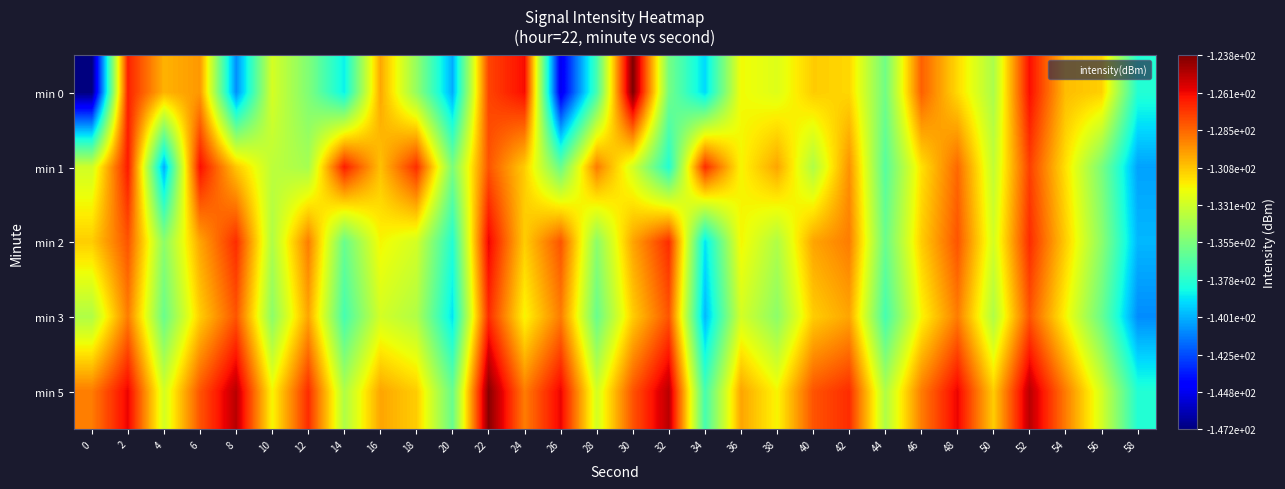

Reading left to right, list all the values displayed in this chart.

min 0: 0=-147.2	2=-126.7	4=-130.3	6=-129.7	8=-140.9	10=-132.9	12=-135.3	14=-138.7	16=-130.1	18=-134.8	20=-140.3	22=-127.6	24=-126.2	26=-144.9	28=-137.0	30=-123.8	32=-135.7	34=-139.2	36=-132.1	38=-132.7	40=-131.0	42=-131.2	44=-135.8	46=-128.3	48=-131.3	50=-134.1	52=-126.3	54=-130.6	56=-131.1	58=-138.0
min 1: 0=-133.1	2=-126.5	4=-140.3	6=-126.3	8=-130.8	10=-133.6	12=-134.3	14=-126.6	16=-130.7	18=-127.0	20=-135.5	22=-128.0	24=-131.0	26=-136.0	28=-129.0	30=-133.0	32=-138.0	34=-127.0	36=-132.0	38=-130.0	40=-134.0	42=-129.5	44=-136.5	46=-131.5	48=-128.5	50=-133.5	52=-127.5	54=-131.5	56=-135.5	58=-140.5
min 2: 0=-131.0	2=-128.0	4=-135.0	6=-130.0	8=-127.0	10=-134.0	12=-129.0	14=-136.0	16=-132.0	18=-133.0	20=-138.0	22=-126.0	24=-131.0	26=-128.0	28=-135.0	30=-130.0	32=-127.0	34=-139.0	36=-132.0	38=-134.0	40=-130.0	42=-129.0	44=-136.0	46=-131.0	48=-128.0	50=-133.0	52=-127.0	54=-131.0	56=-135.0	58=-140.0
min 3: 0=-134.0	2=-129.0	4=-136.0	6=-131.0	8=-128.0	10=-135.0	12=-130.0	14=-137.0	16=-133.0	18=-134.0	20=-139.0	22=-127.0	24=-132.0	26=-129.0	28=-136.0	30=-131.0	32=-128.0	34=-140.0	36=-133.0	38=-135.0	40=-131.0	42=-130.0	44=-137.0	46=-132.0	48=-129.0	50=-134.0	52=-128.0	54=-132.0	56=-136.0	58=-141.0
min 5: 0=-129.0	2=-126.0	4=-133.0	6=-128.0	8=-125.0	10=-132.0	12=-127.0	14=-134.0	16=-130.0	18=-131.0	20=-136.0	22=-124.0	24=-129.0	26=-126.0	28=-133.0	30=-128.0	32=-125.0	34=-137.0	36=-130.0	38=-132.0	40=-128.0	42=-127.0	44=-134.0	46=-129.0	48=-126.0	50=-131.0	52=-125.0	54=-129.0	56=-133.0	58=-138.0